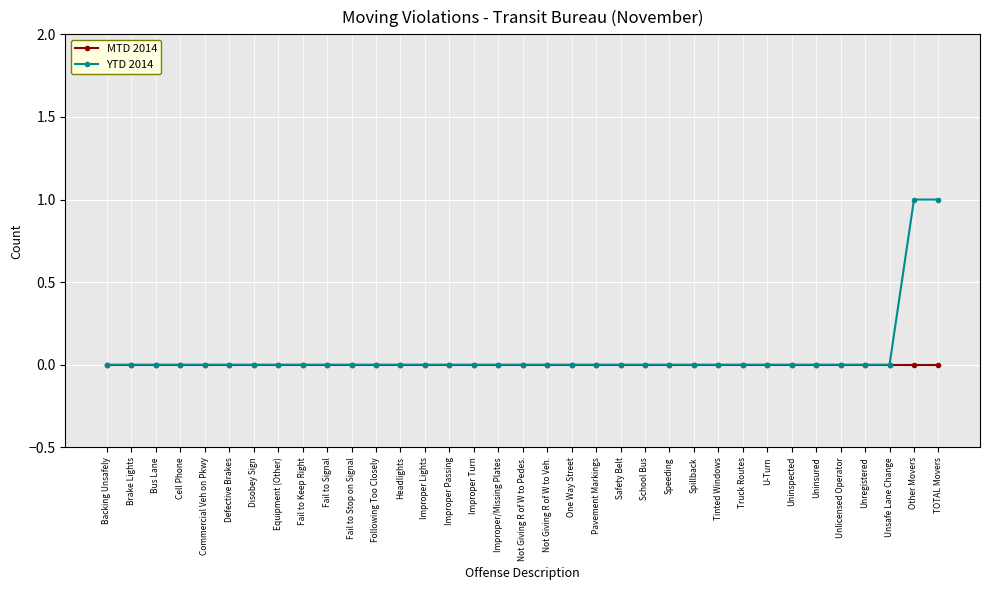

Reading right to left, what are all the values shown in this chart?

MTD 2014: TOTAL Movers=0	Other Movers=0	Unsafe Lane Change=0	Unregistered=0	Unlicensed Operator=0	Uninsured=0	Uninspected=0	U-Turn=0	Truck Routes=0	Tinted Windows=0	Spillback=0	Speeding=0	School Bus=0	Safety Belt=0	Pavement Markings=0	One Way Street=0	Not Giving R of W to Veh.=0	Not Giving R of W to Pedes.=0	Improper/Missing Plates=0	Improper Turn=0	Improper Passing=0	Improper Lights=0	Headlights=0	Following Too Closely=0	Fail to Stop on Signal=0	Fail to Signal=0	Fail to Keep Right=0	Equipment (Other)=0	Disobey Sign=0	Defective Brakes=0	Commercial Veh on Pkwy=0	Cell Phone=0	Bus Lane=0	Brake Lights=0	Backing Unsafely=0
YTD 2014: TOTAL Movers=1	Other Movers=1	Unsafe Lane Change=0	Unregistered=0	Unlicensed Operator=0	Uninsured=0	Uninspected=0	U-Turn=0	Truck Routes=0	Tinted Windows=0	Spillback=0	Speeding=0	School Bus=0	Safety Belt=0	Pavement Markings=0	One Way Street=0	Not Giving R of W to Veh.=0	Not Giving R of W to Pedes.=0	Improper/Missing Plates=0	Improper Turn=0	Improper Passing=0	Improper Lights=0	Headlights=0	Following Too Closely=0	Fail to Stop on Signal=0	Fail to Signal=0	Fail to Keep Right=0	Equipment (Other)=0	Disobey Sign=0	Defective Brakes=0	Commercial Veh on Pkwy=0	Cell Phone=0	Bus Lane=0	Brake Lights=0	Backing Unsafely=0